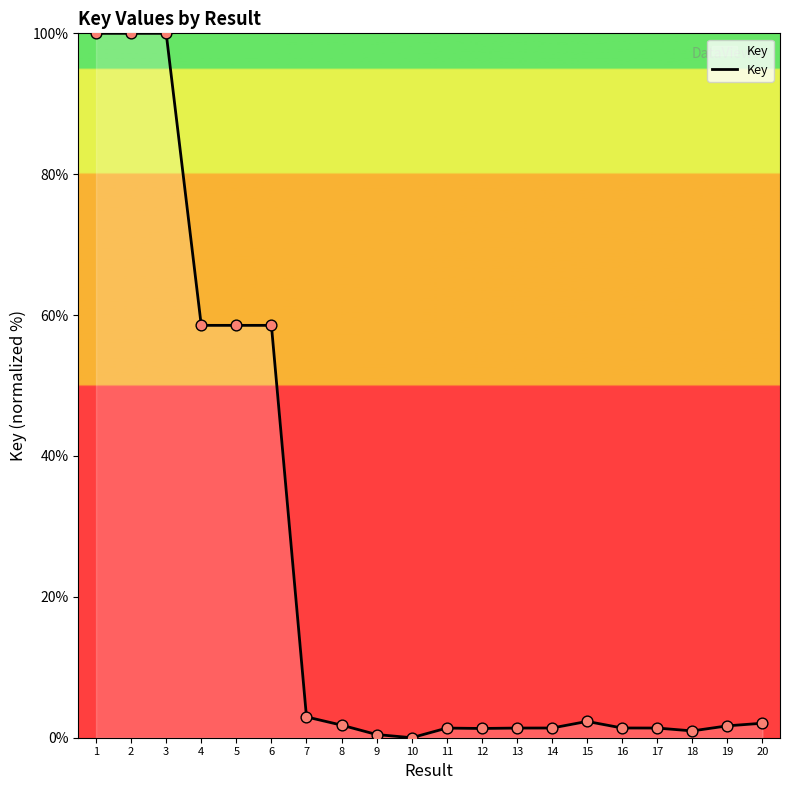

What is the change in value from 13 to 18?

-0.4